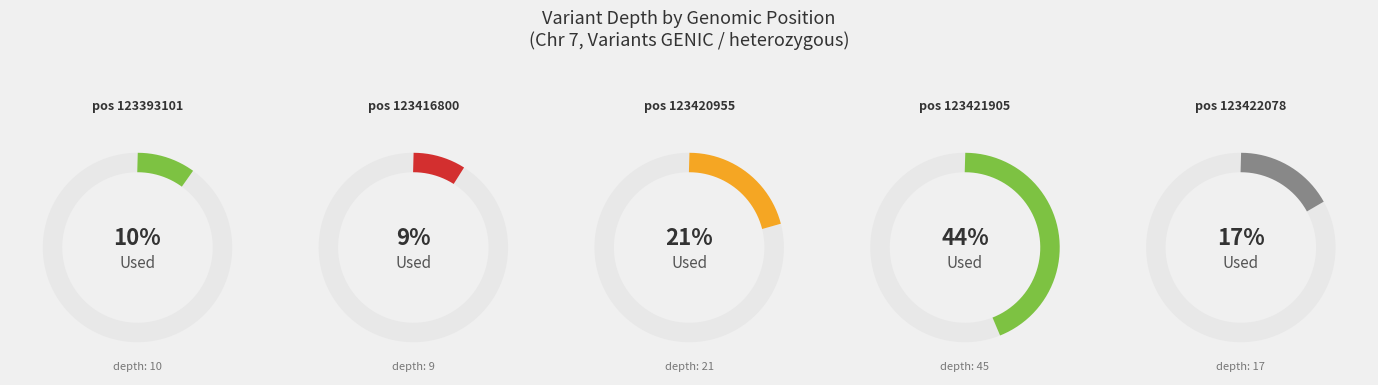

What is the largest slice in the pie chart?

123421905